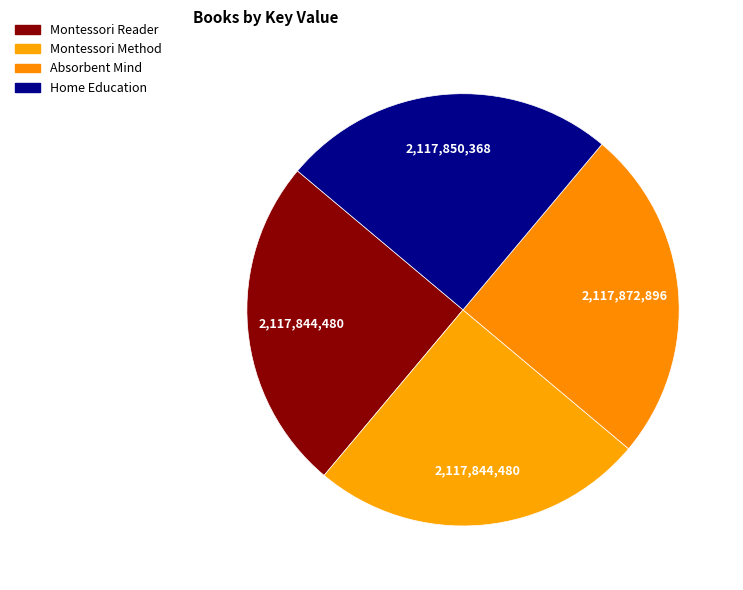

Rank the categories by value from highest to lowest.

Absorbent Mind, Home Education, Montessori Reader, Montessori Method